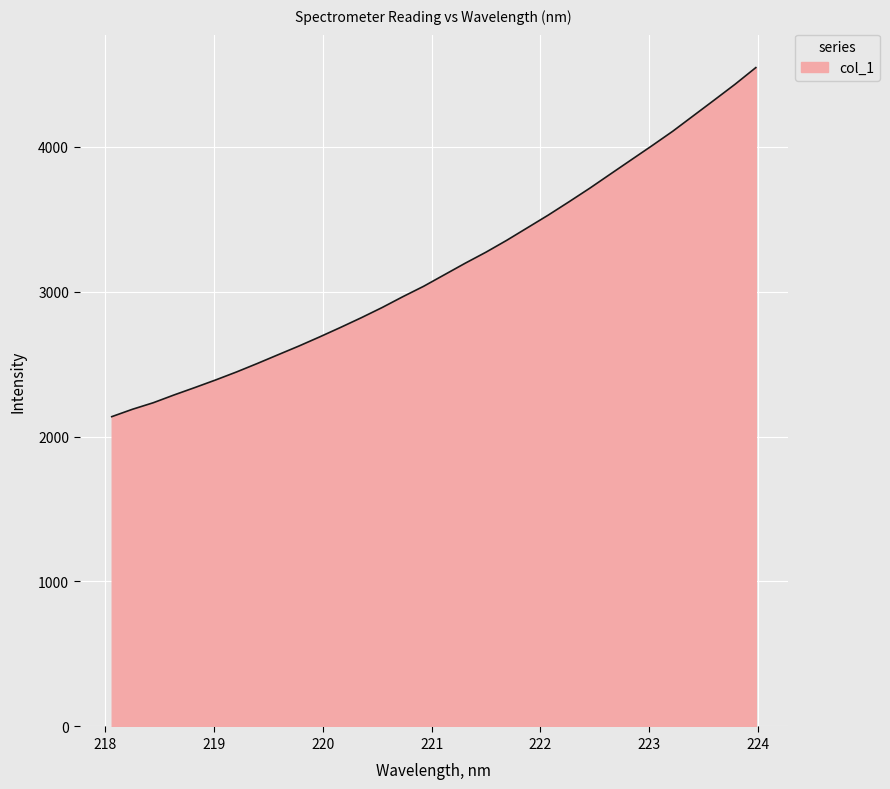

What is the difference between the second highest and second lowest values?

2241.6